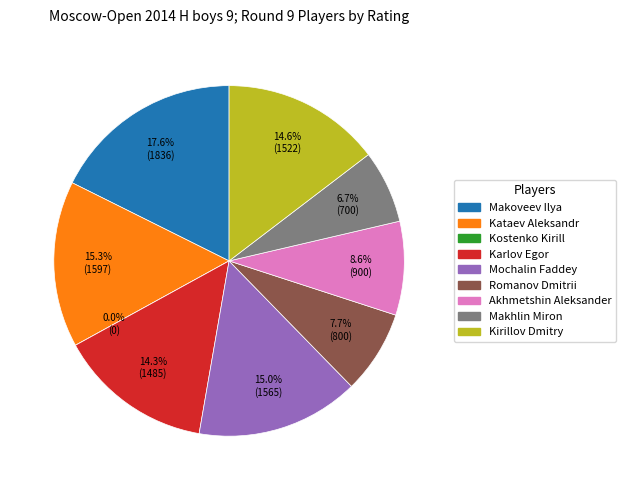

How many slices are in this pie chart?

9